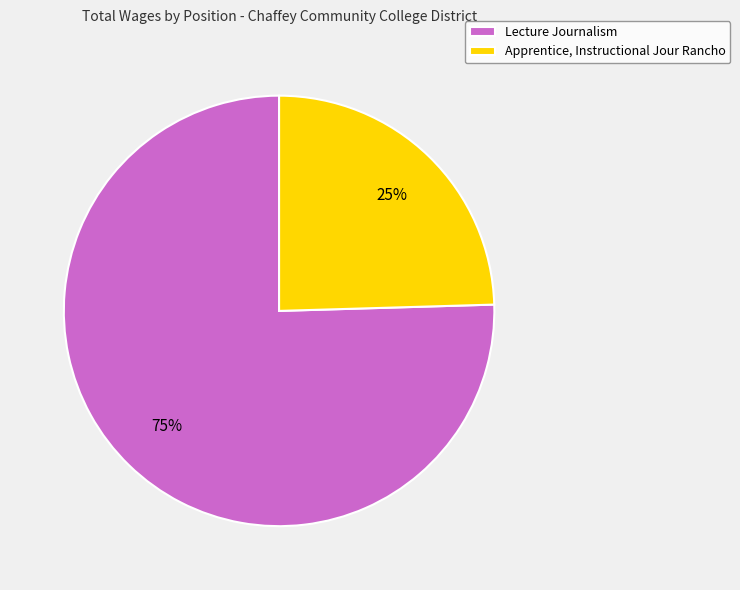

To the nearest percent, what percentage of the pie is Lecture Journalism?

75%